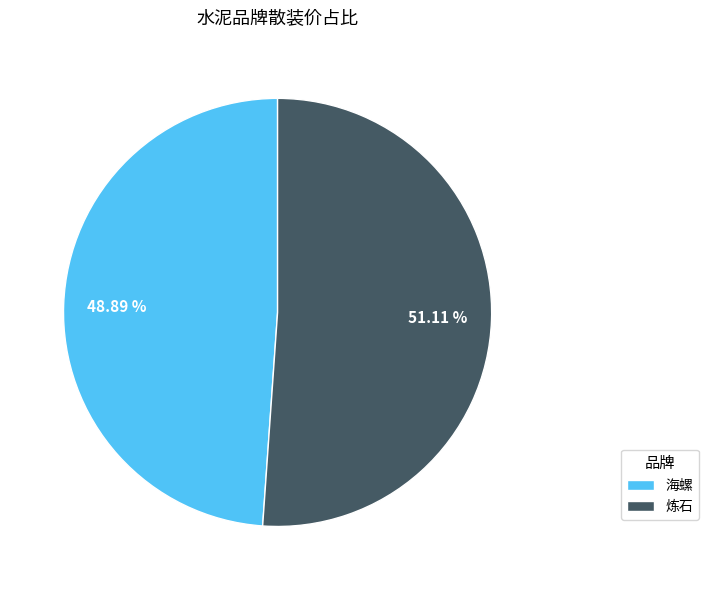

Do 炼石 and 海螺 together represent more than half of the pie?

Yes